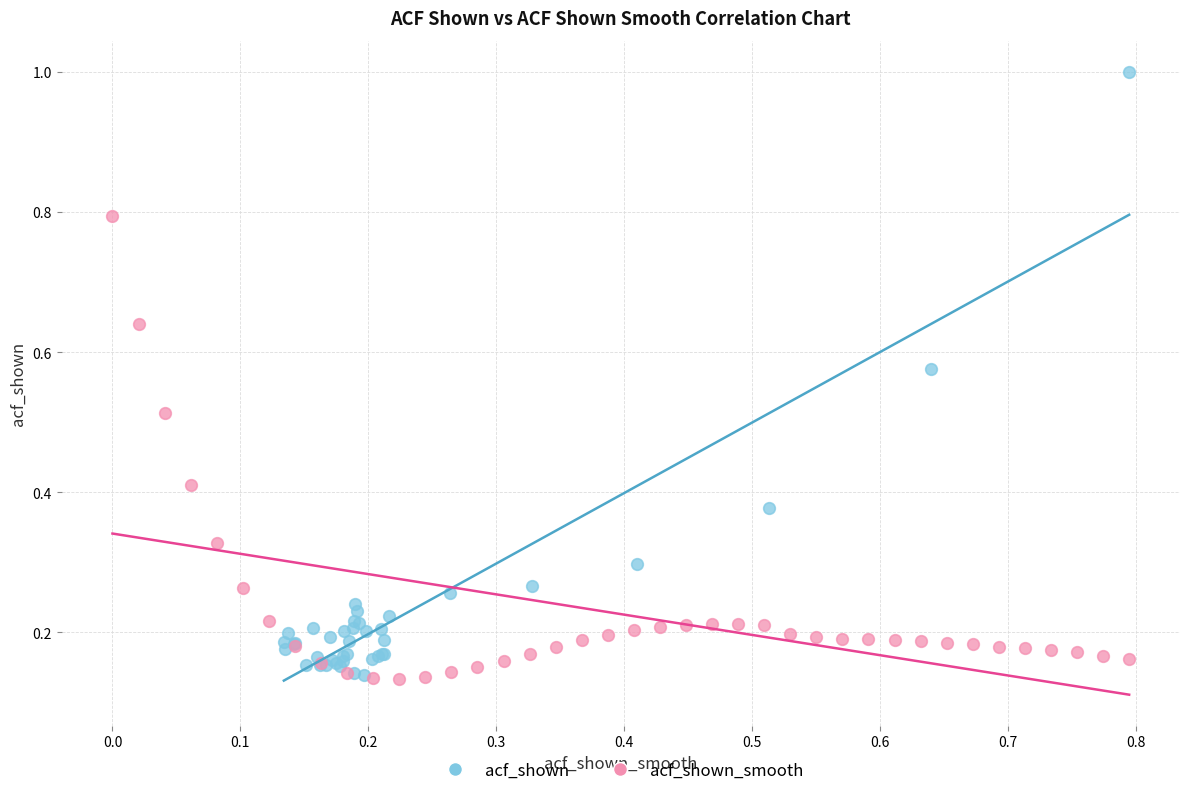

Which series reaches the maximum Y coordinate?

acf_shown